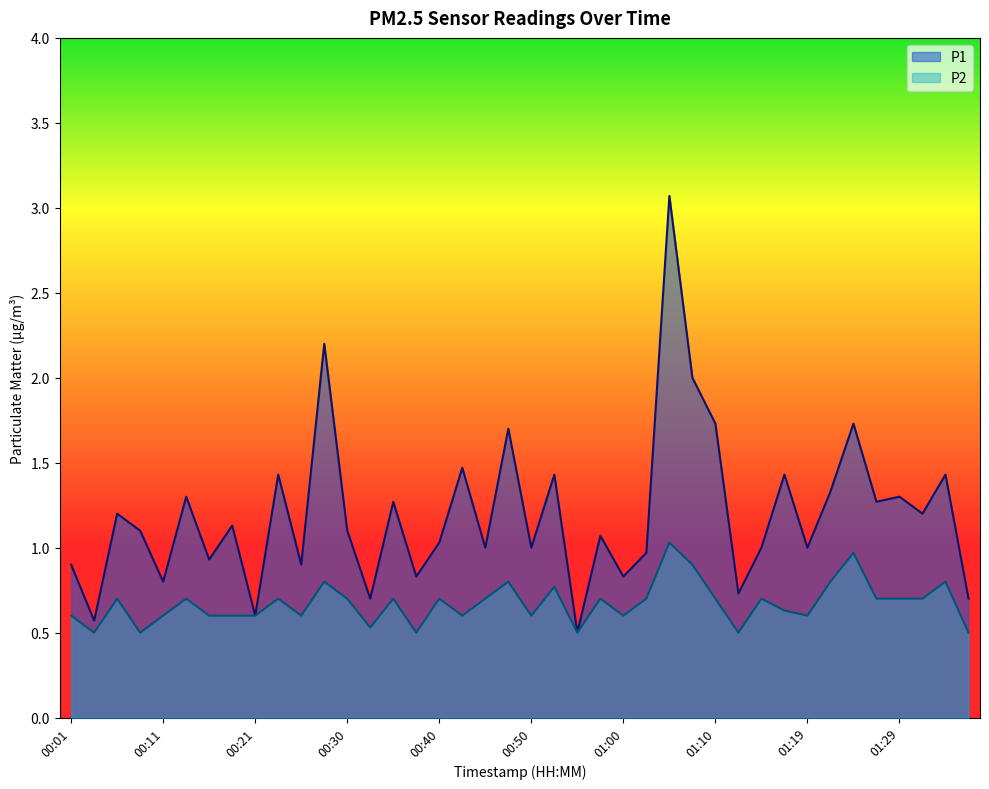

Between 00:11 and 00:38, which series saw the biggest shift?

P2